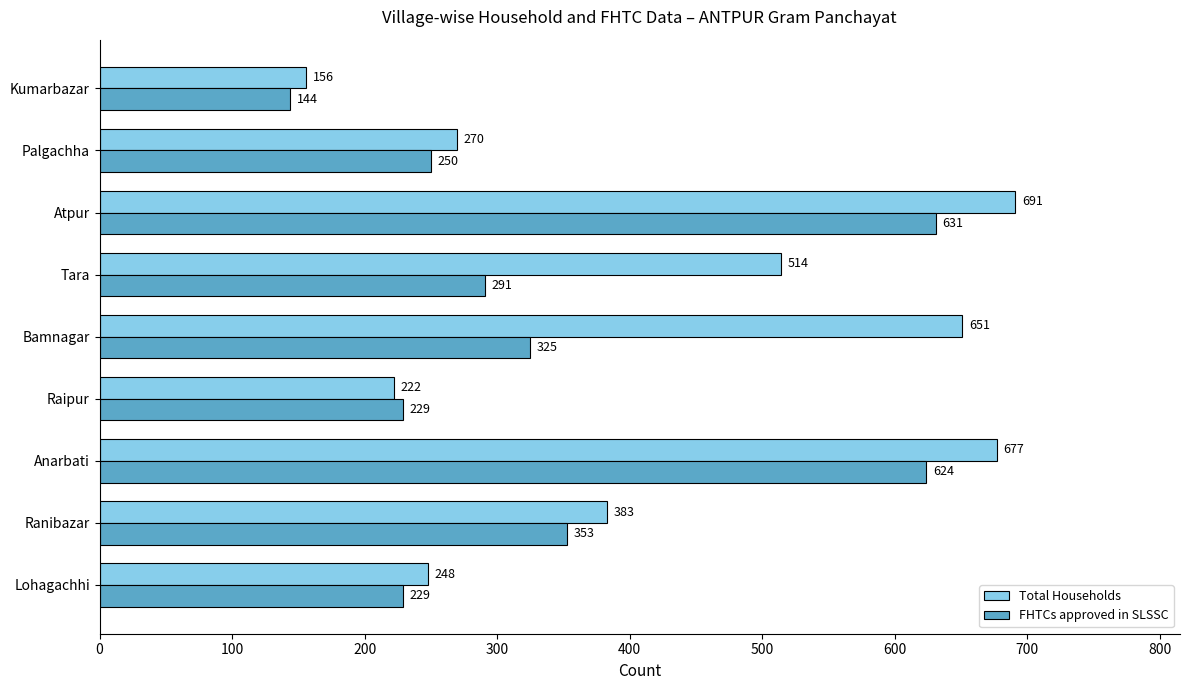

What is the maximum value shown in the chart?

691